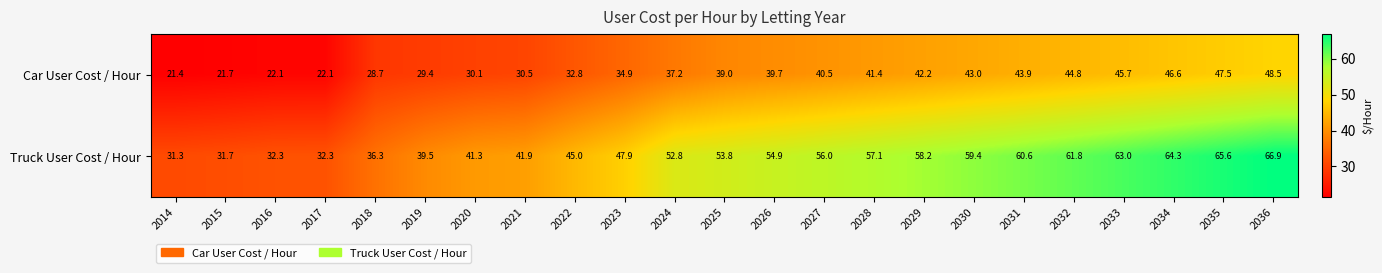

What is the difference between the maximum and minimum values in the Car User Cost / Hour series?

27.1